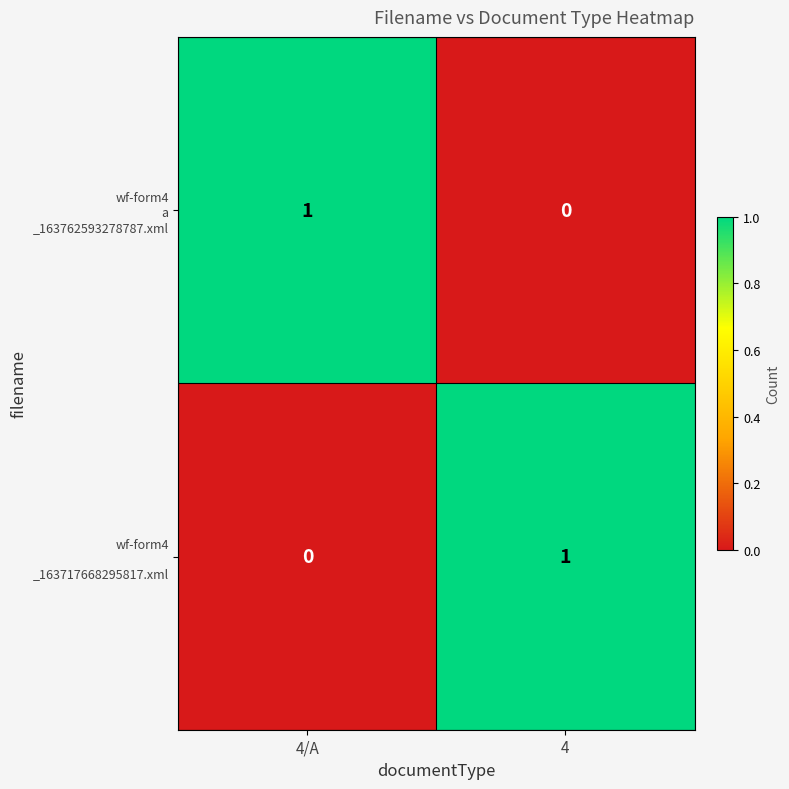

Which has a higher value, 4 or 4/A?

4/A